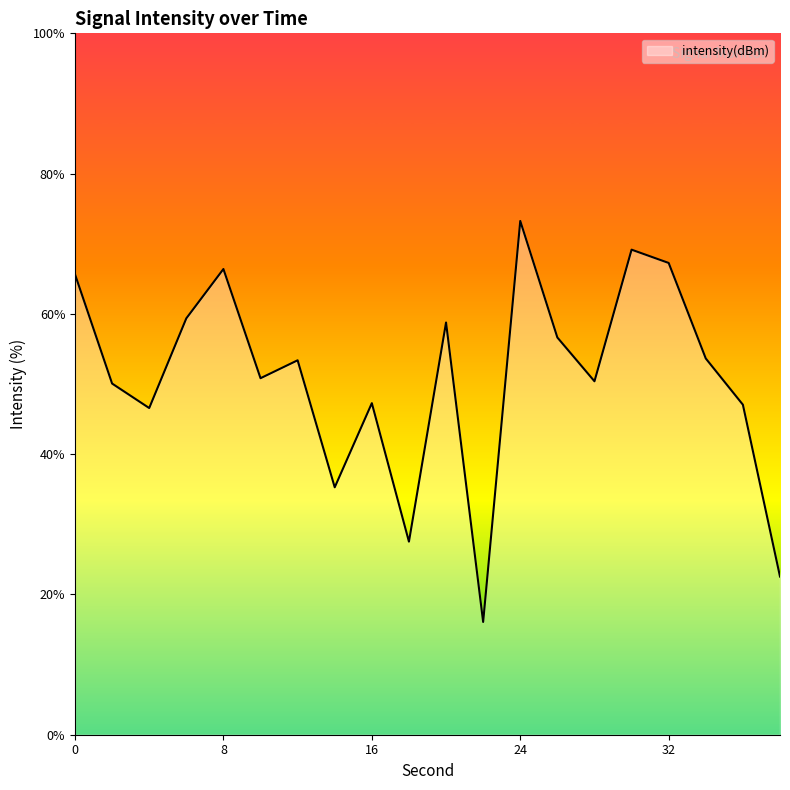

What is the difference between the maximum and minimum values?

57.2